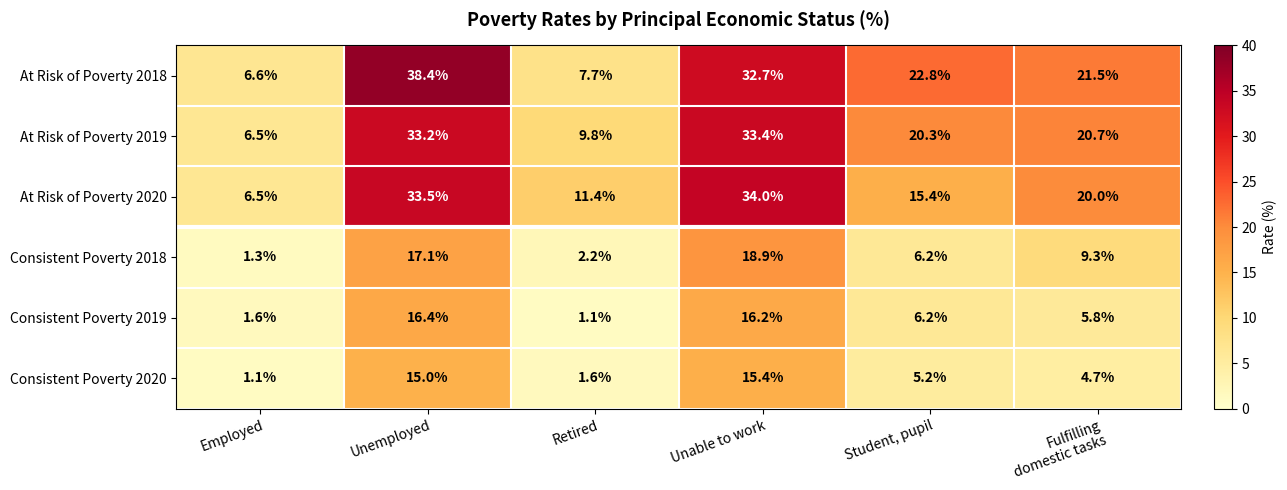

What is the difference between the maximum and second lowest values in the Consistent Poverty 2019 series?

14.8